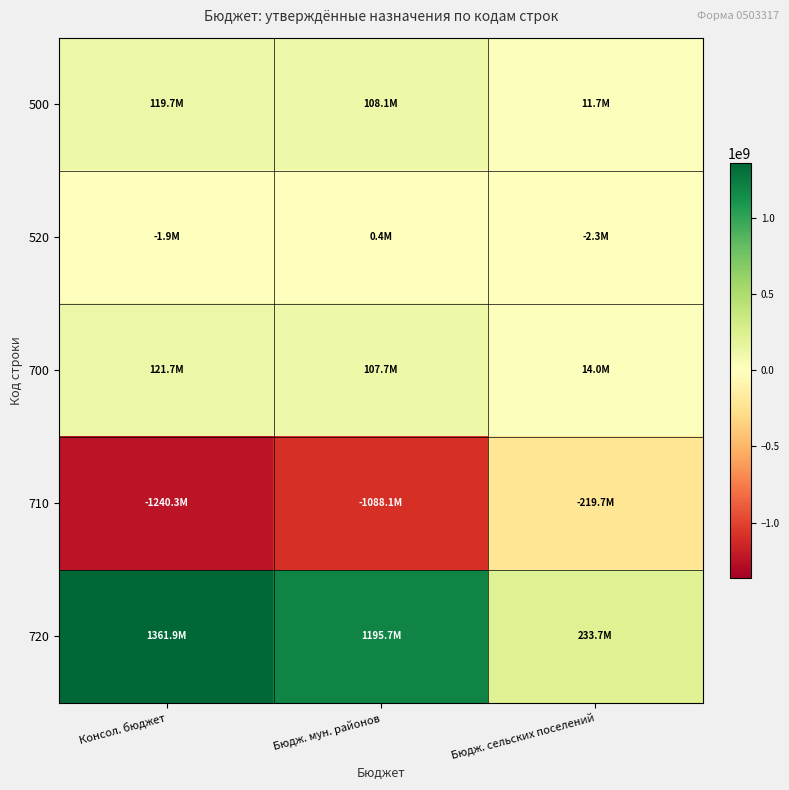

Rank the series by their maximum value, from highest to lowest.

720, 700, 500, 520, 710